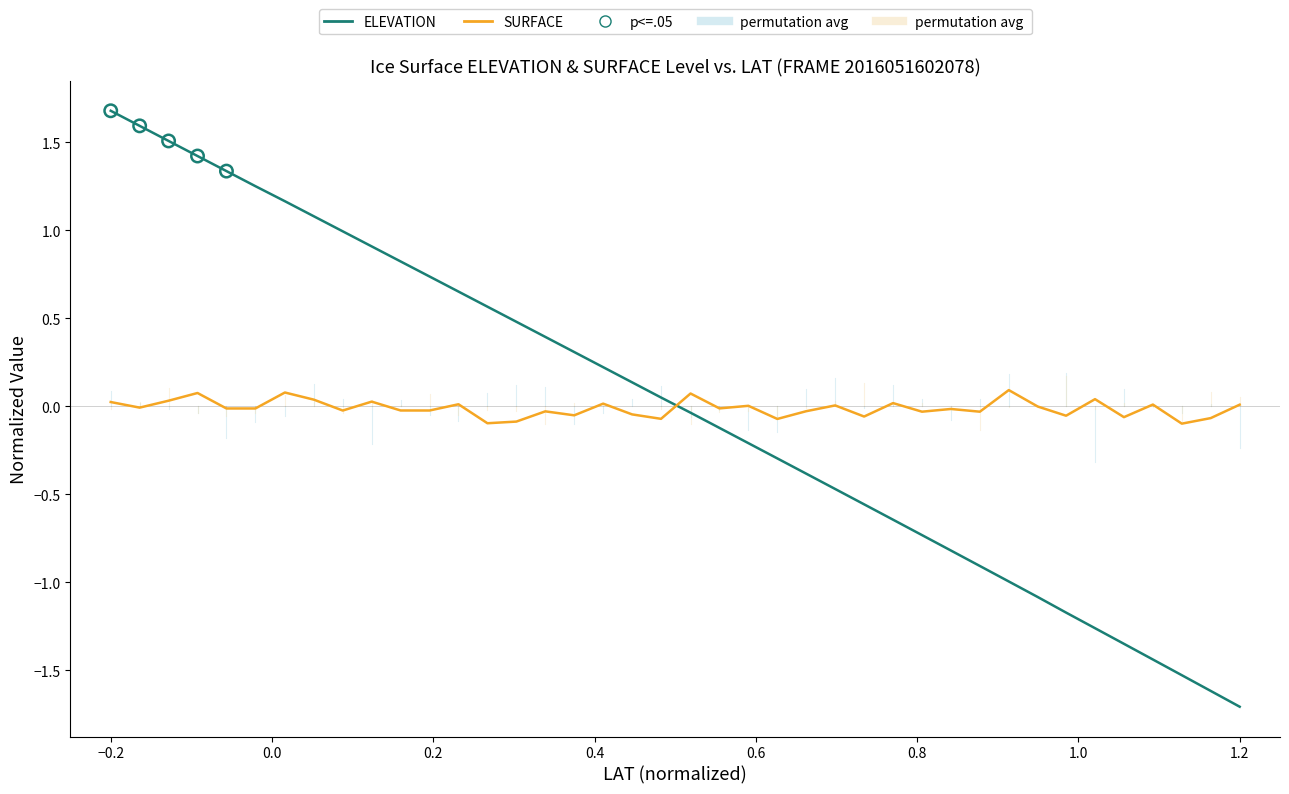

Which series has the largest range (max minus min)?

ELEVATION